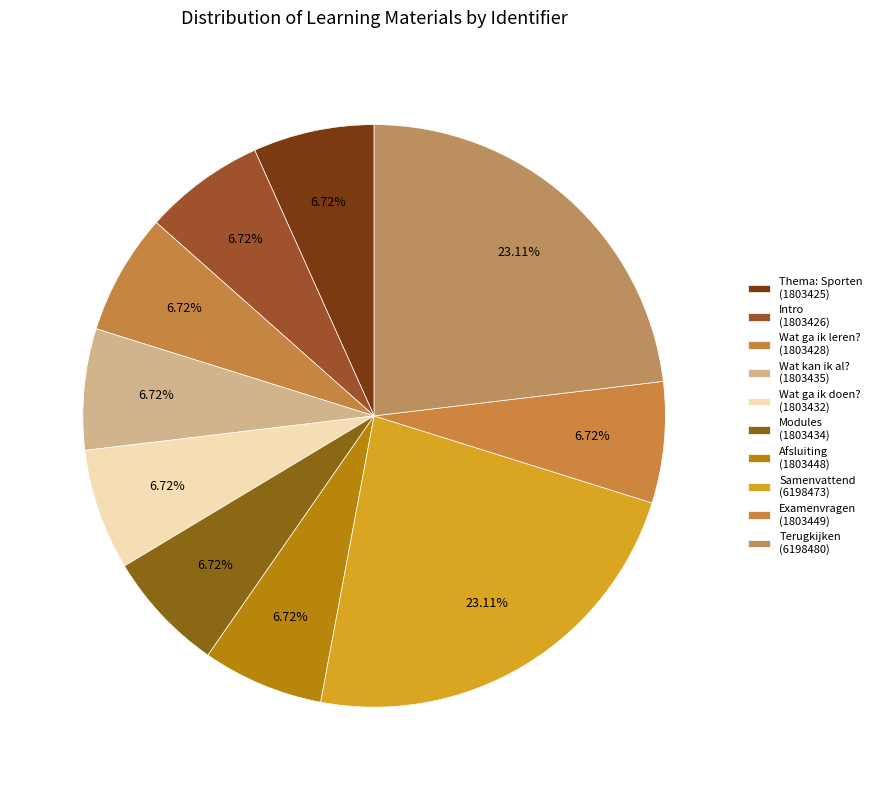

How many slices are in this pie chart?

10